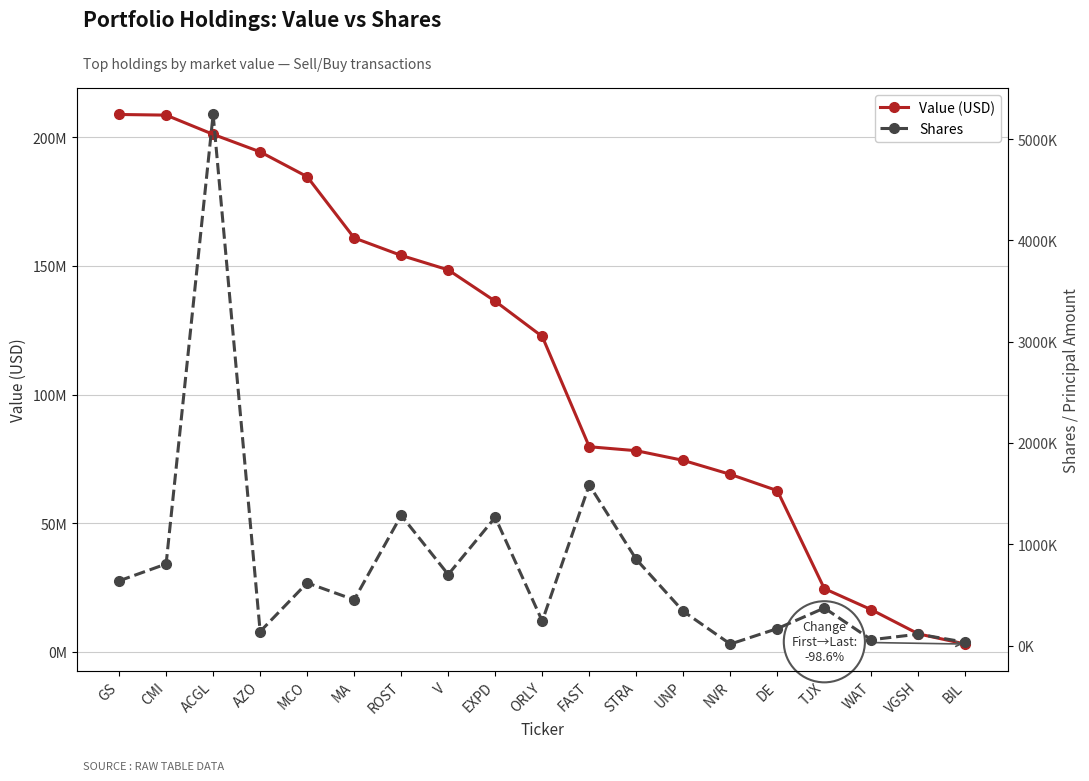

List the series in order of their peak value, highest first.

Value (USD), Shares